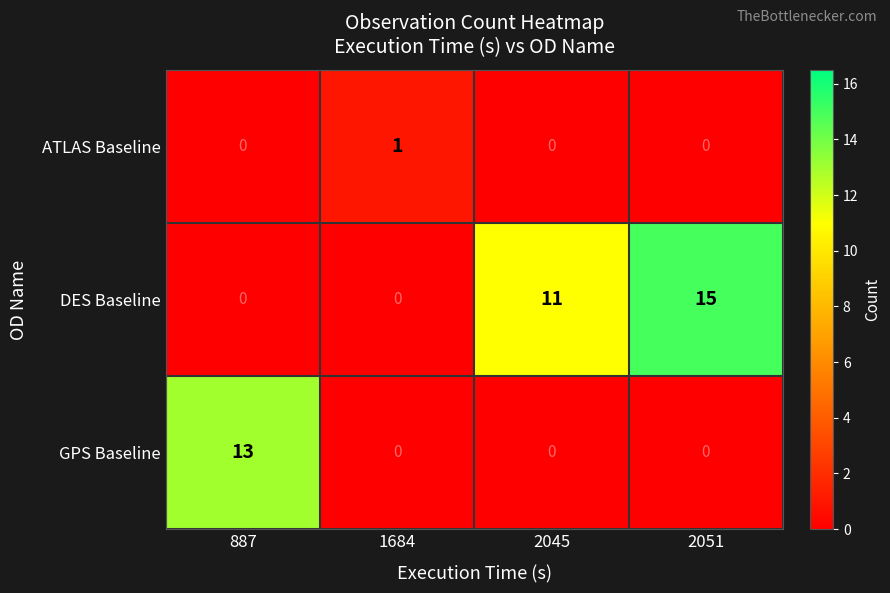

At which category is the sum across all series the highest?

2051